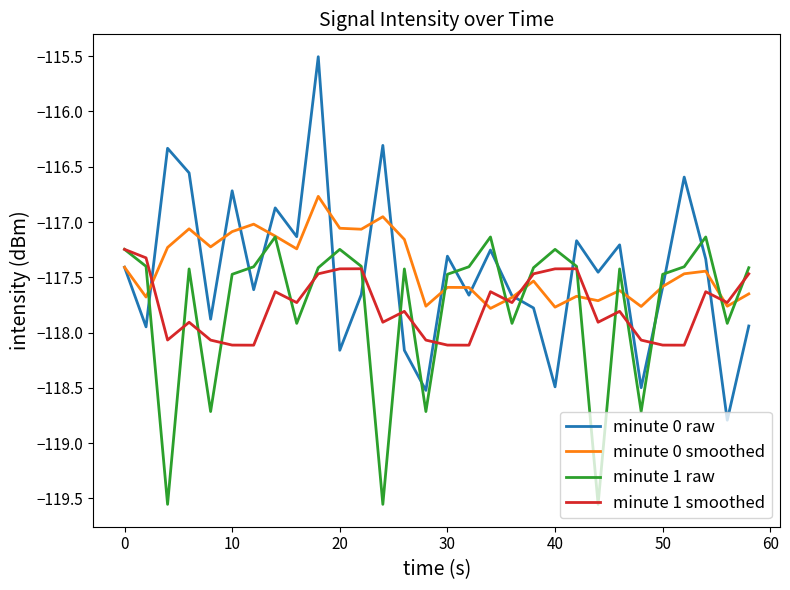

Which series has the largest range (max minus min)?

minute 0 raw